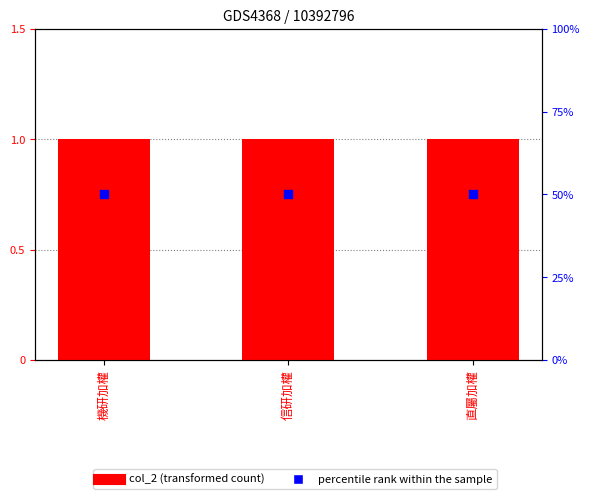

Which series has the largest total across all categories?

percentile rank within the sample